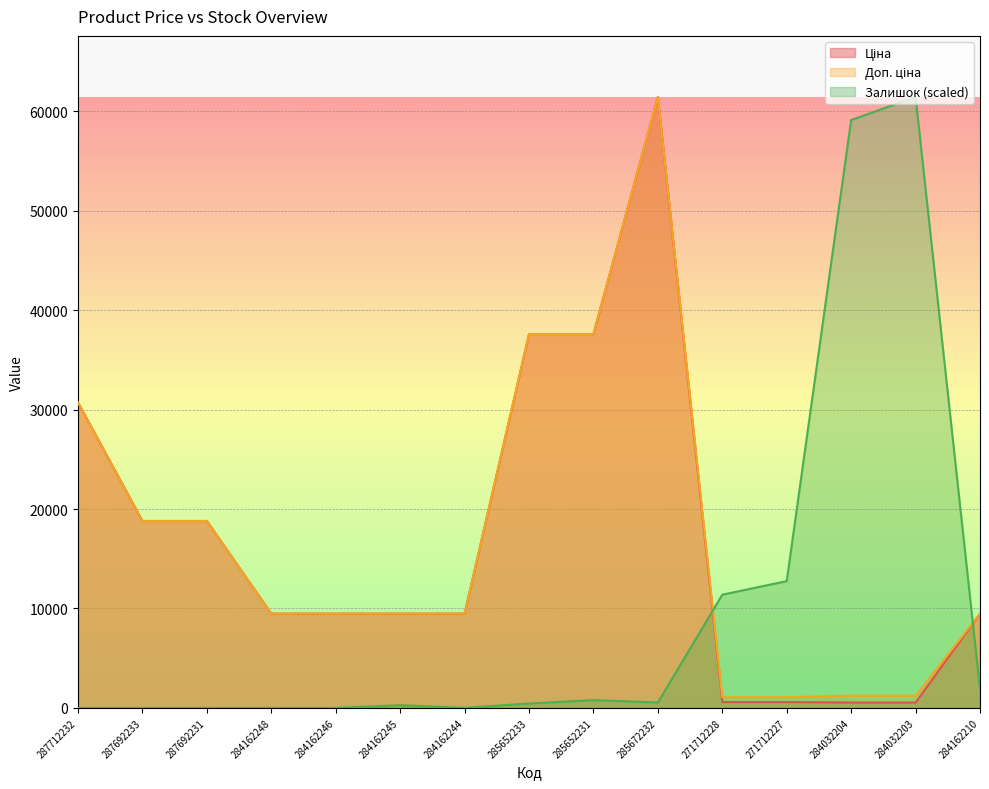

Which category has the highest value in the Ціна series?

285672232